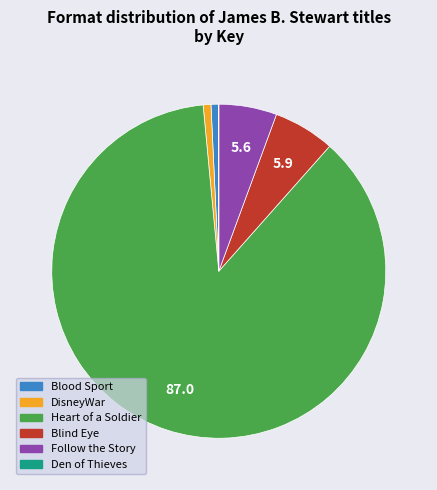

Combined, do Follow the Story and Blood Sport account for over 50%?

No